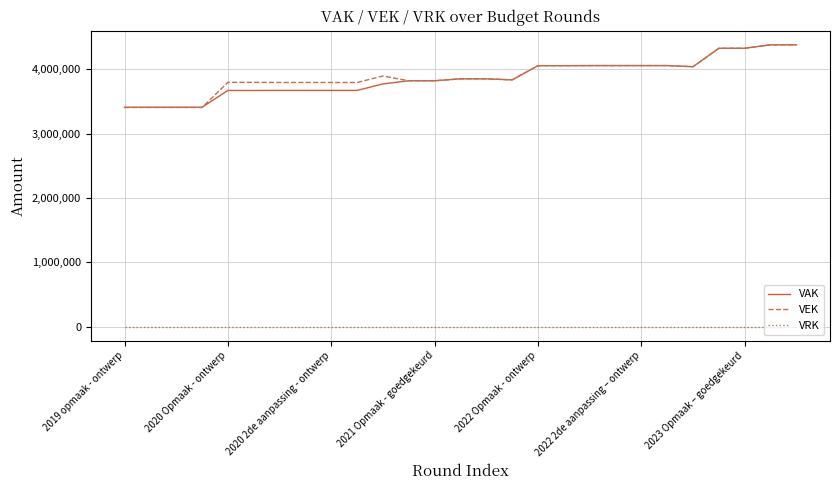

At how many categories does at least one series exceed 762010?

27